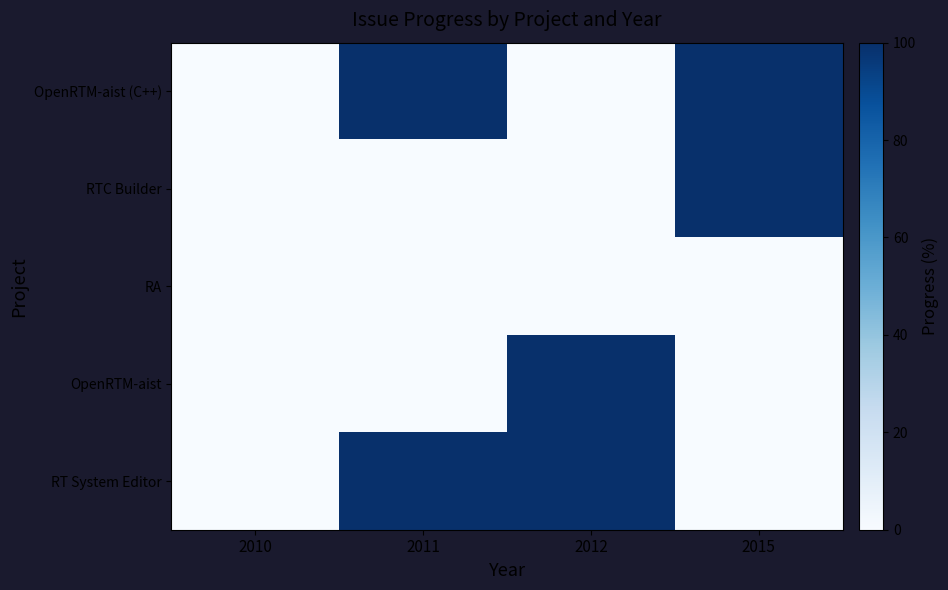

Which category has the highest value across all series?

2011